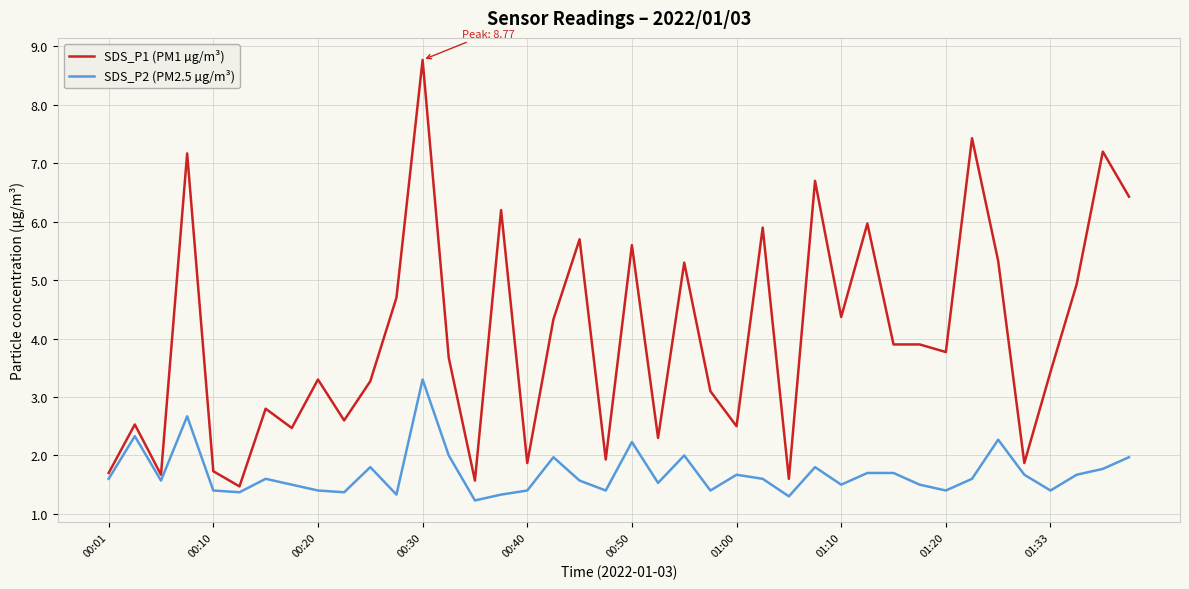

Which series has the widest spread of values?

SDS_P1 (PM1 µg/m³)